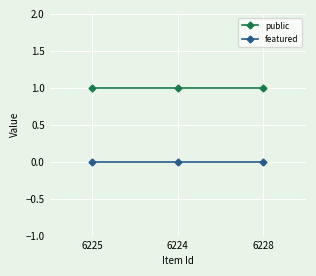

What is the value of the public point at the 1st from the left?

1